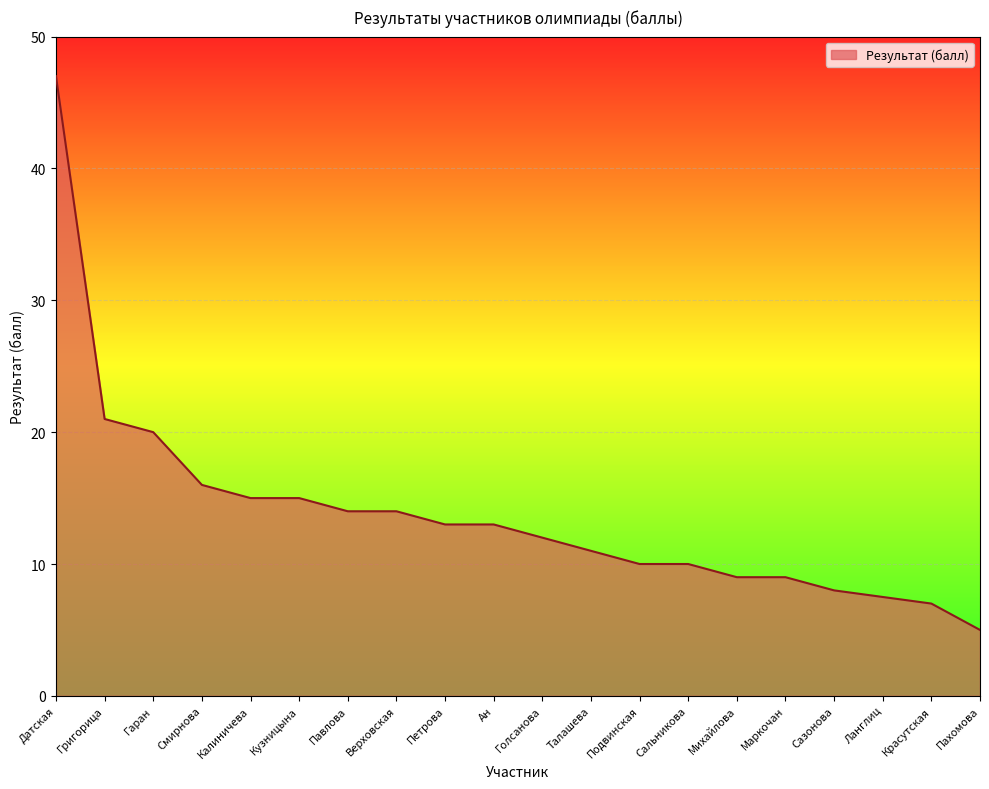

Is it true that the value at Смирнова is 24.0?

False